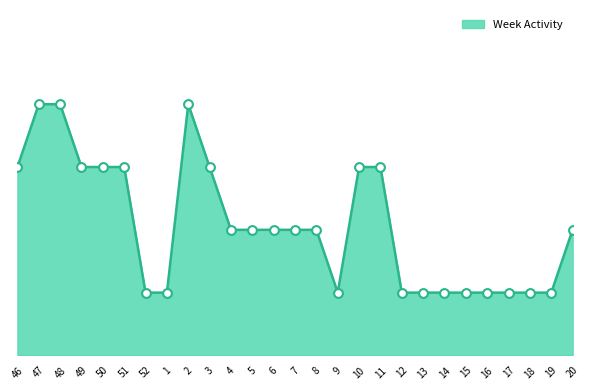

Approximately how many times larger is the value at 1 compared to 49?

0.3